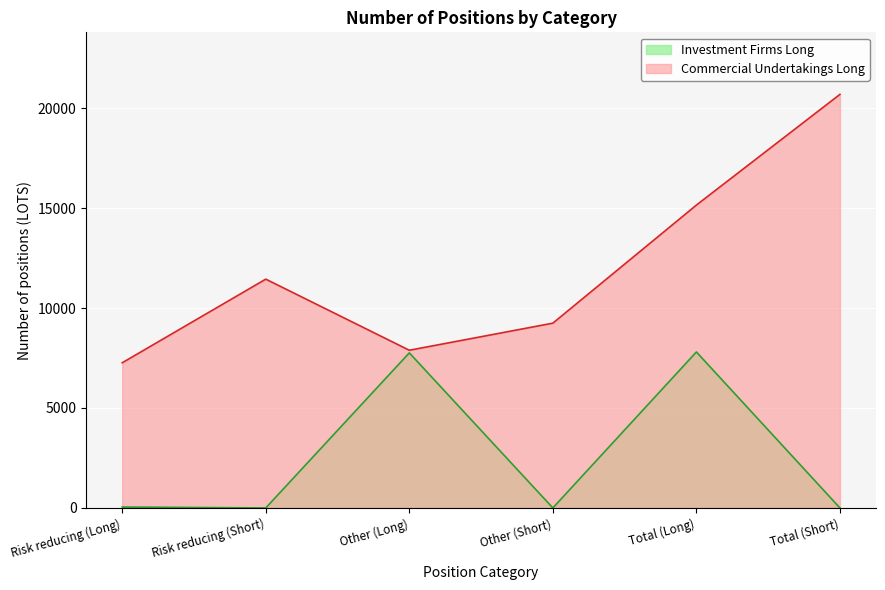

At Risk reducing (Long), list the series in order from smallest to largest.

Investment Firms Long, Commercial Undertakings Long